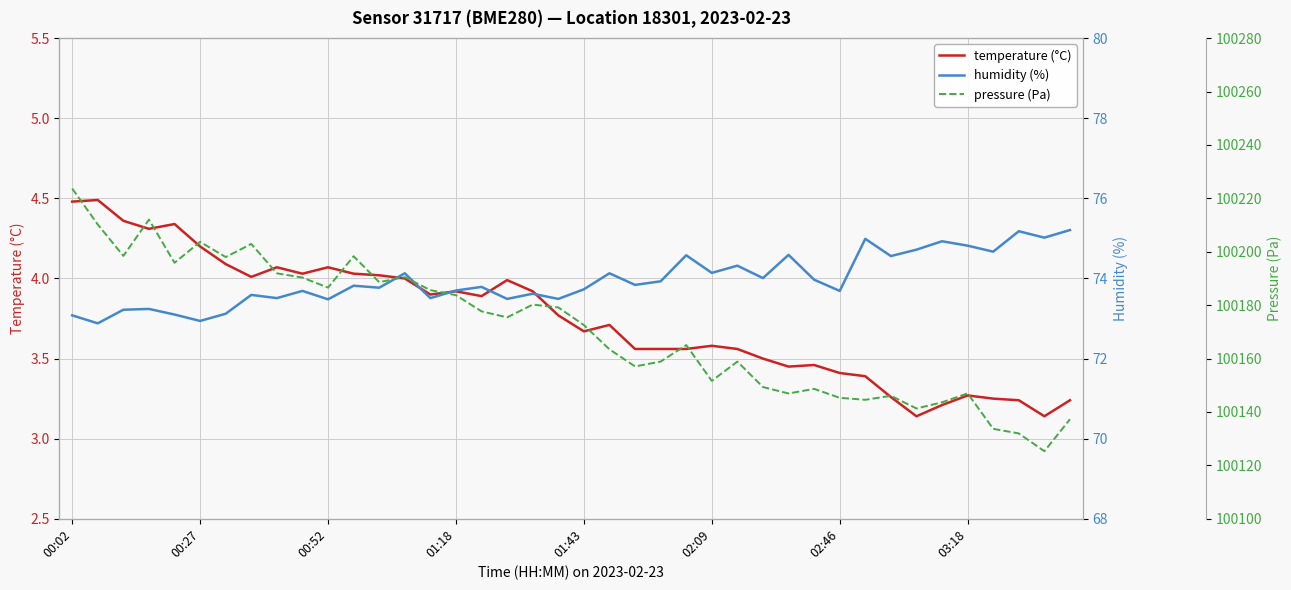

How many lines are shown in the chart?

3